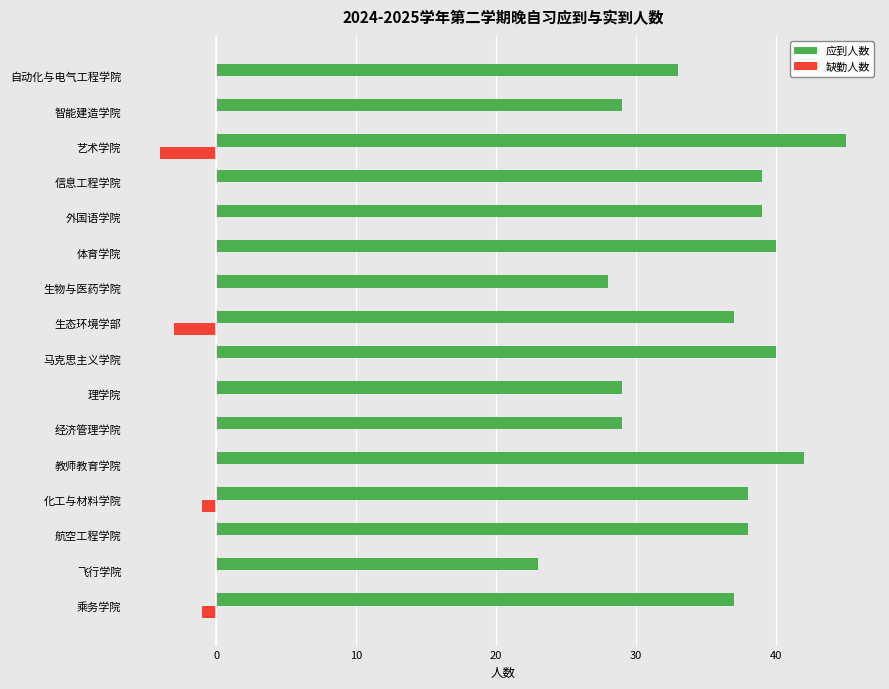

The value of 应到人数 at 体育学院 is 67. True or false?

False